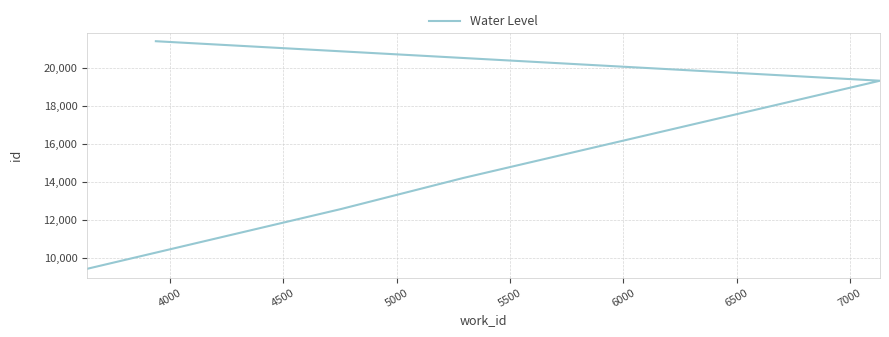

Approximately how many times larger is the value at 5000 compared to 4000?

1.5